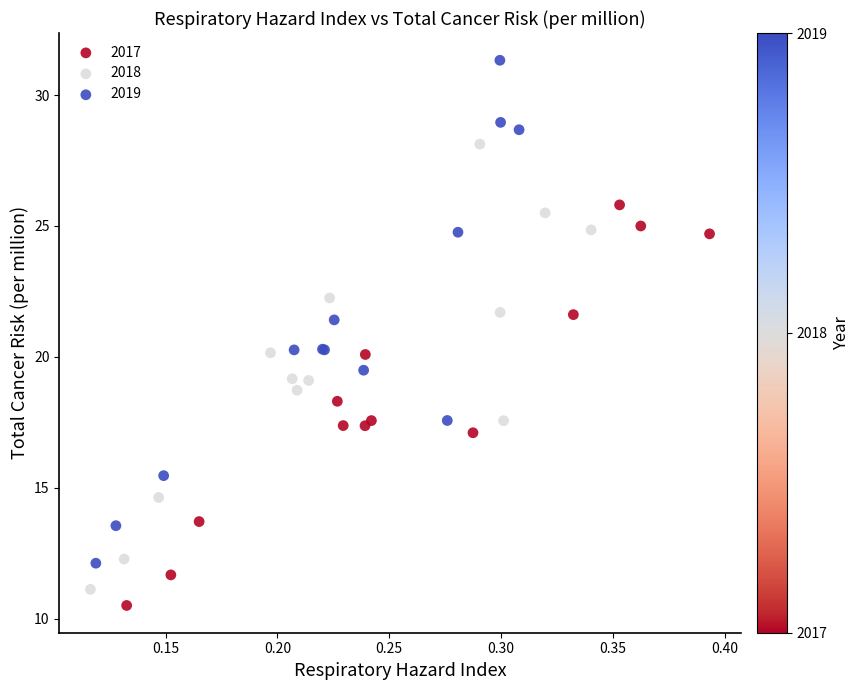

Which series reaches the maximum Y coordinate?

2019